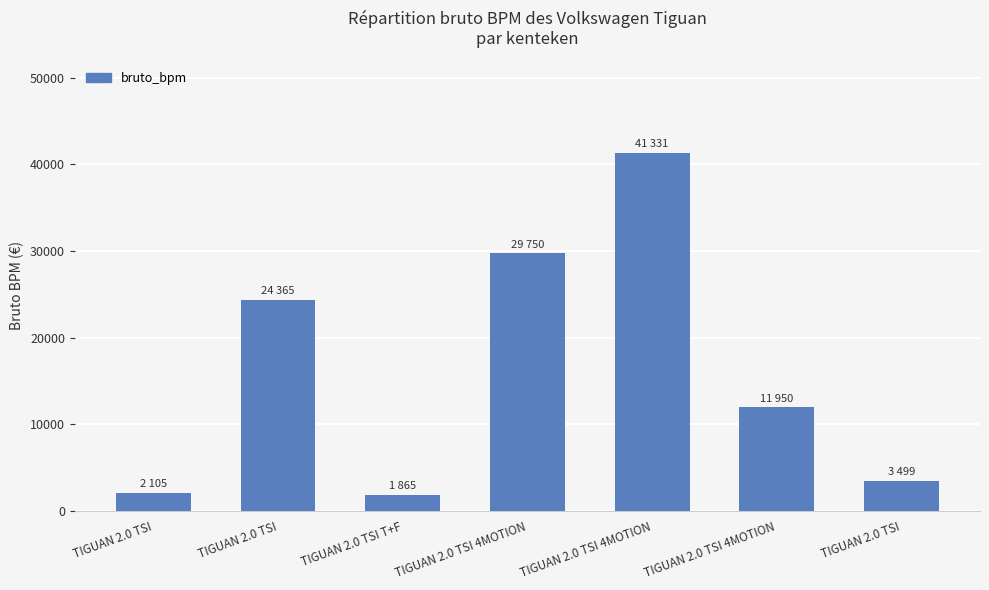

What is the greatest value displayed?

41331